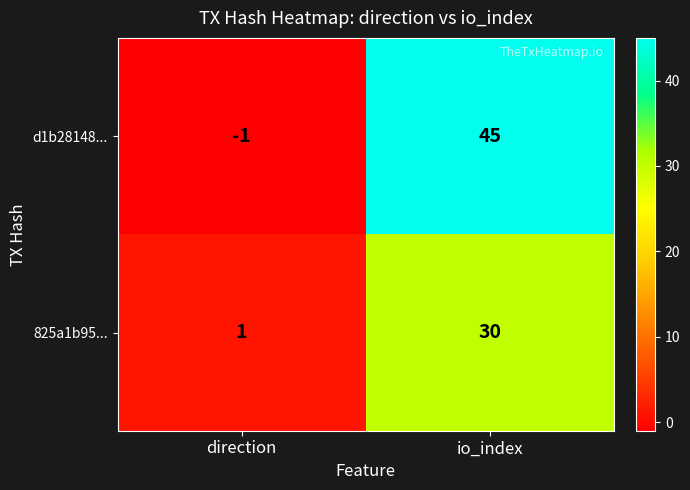

Which category has the lowest value in the d1b28148... series?

direction